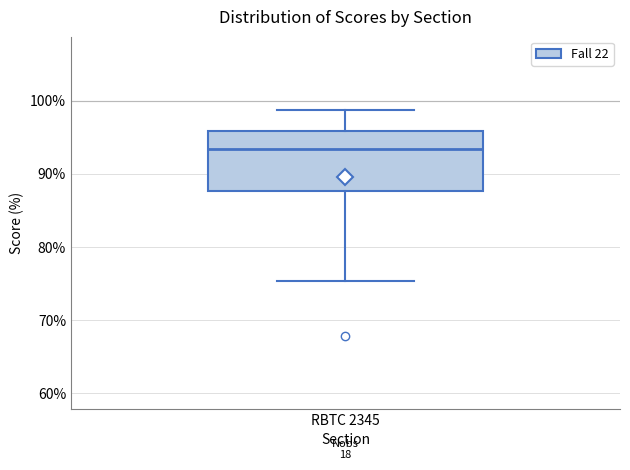

Read this box plot against the y-axis: the position of the median line, the range covered by the box, and the ends of both whiskers. The values are not printed on the chart, so give them approximately, as read against the axis.

median 93, box 88 to 96, whiskers 75 to 99